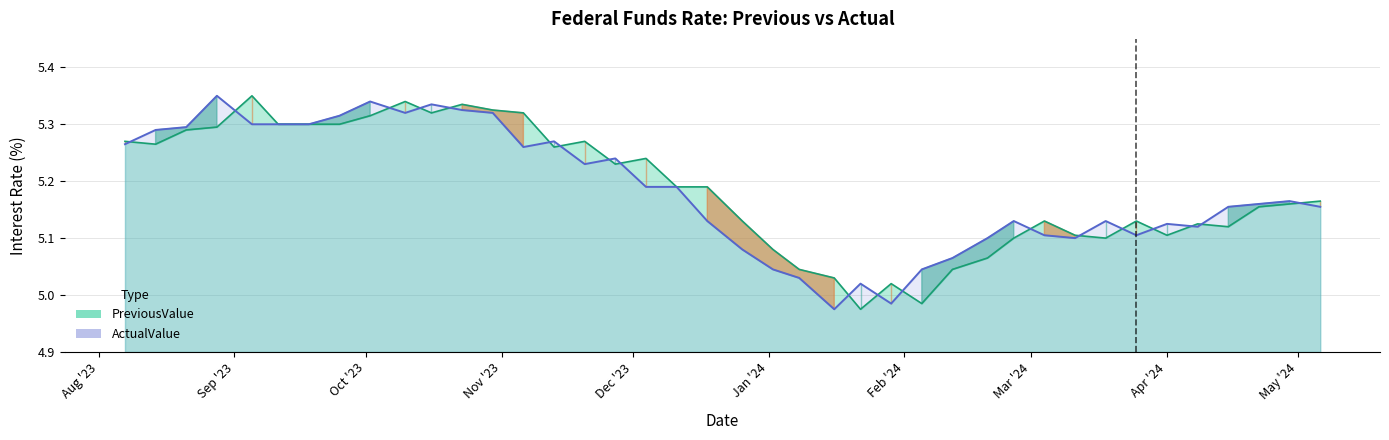

Which series has the largest range (max minus min)?

PreviousValue